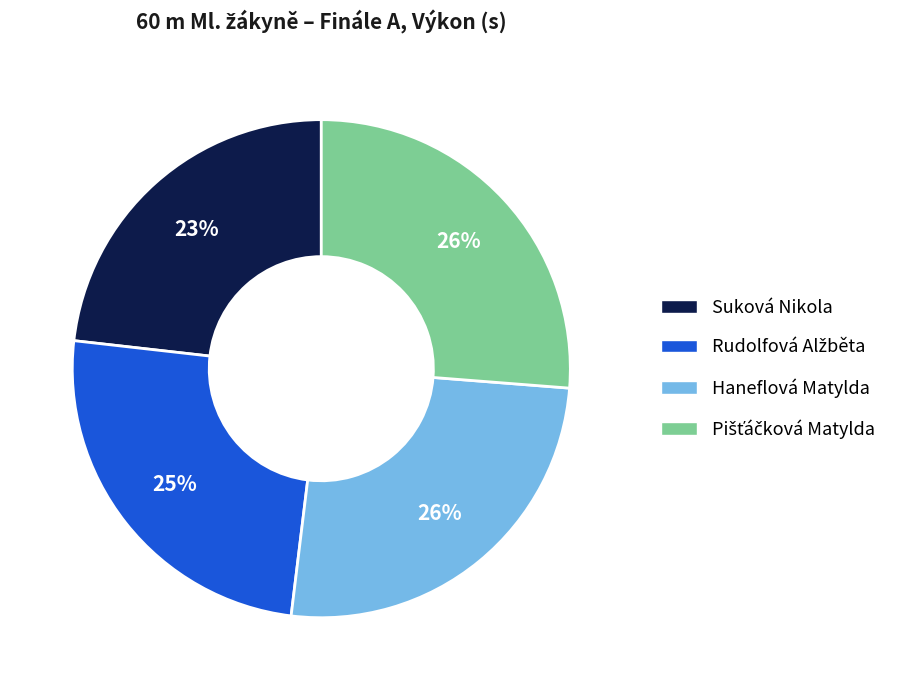

Which slice is the smallest?

Suková Nikola